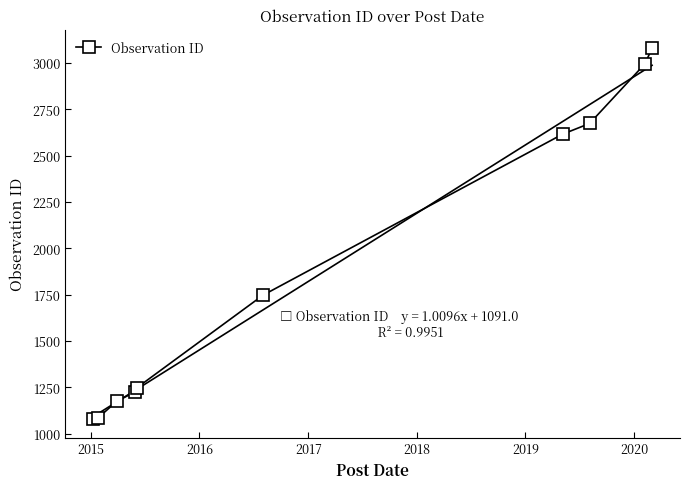

What is the sum of all values?

18920